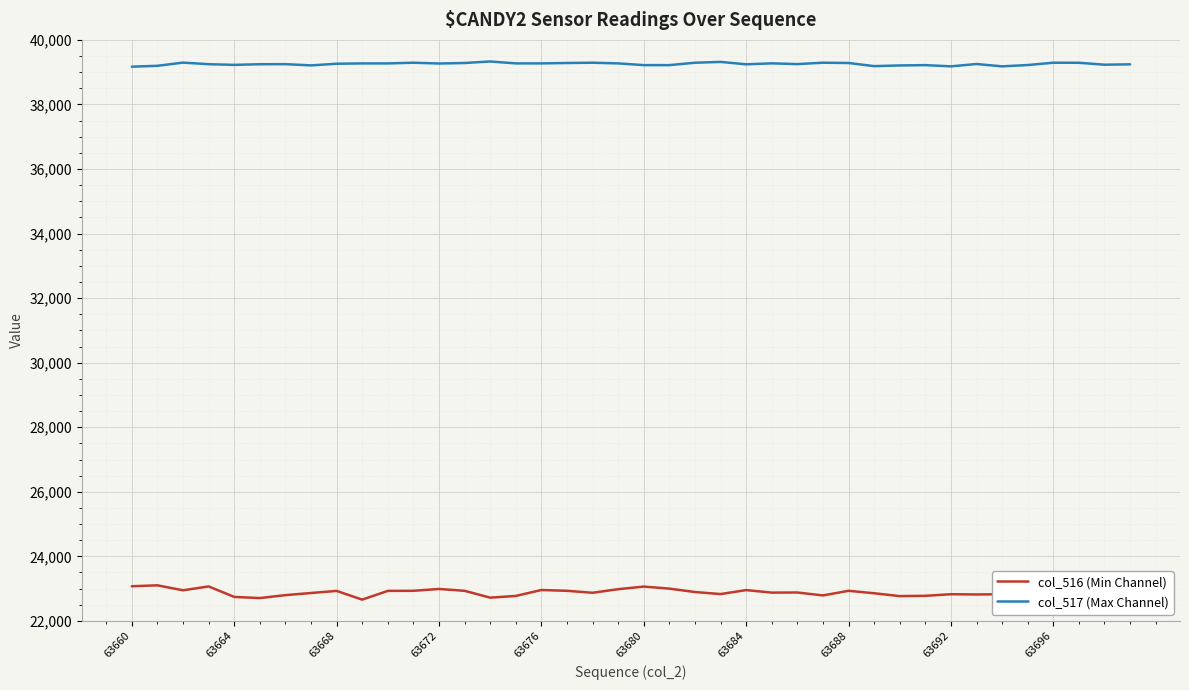

Count the number of categories in the chart.

40